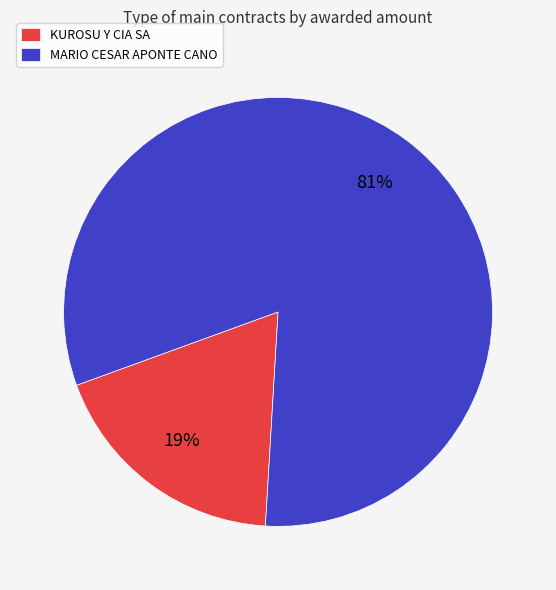

Is there any slice that represents more than half of the pie?

Yes